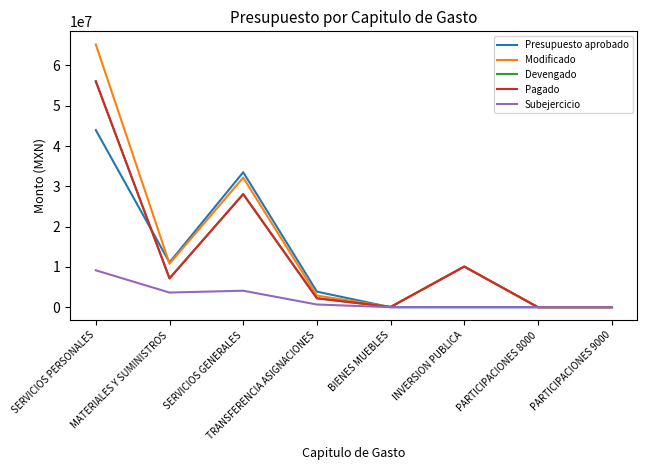

What is the maximum value for Devengado?

56041085.1